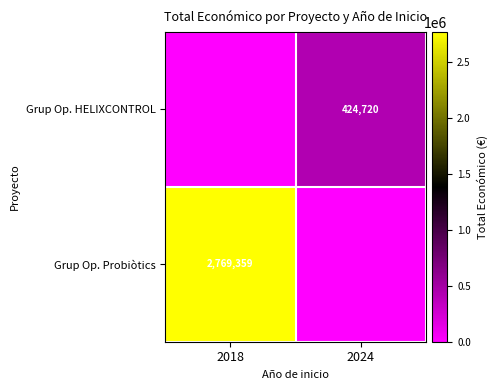

Is it true that Grup Op. HELIXCONTROL equals 424720 at 2024?

True